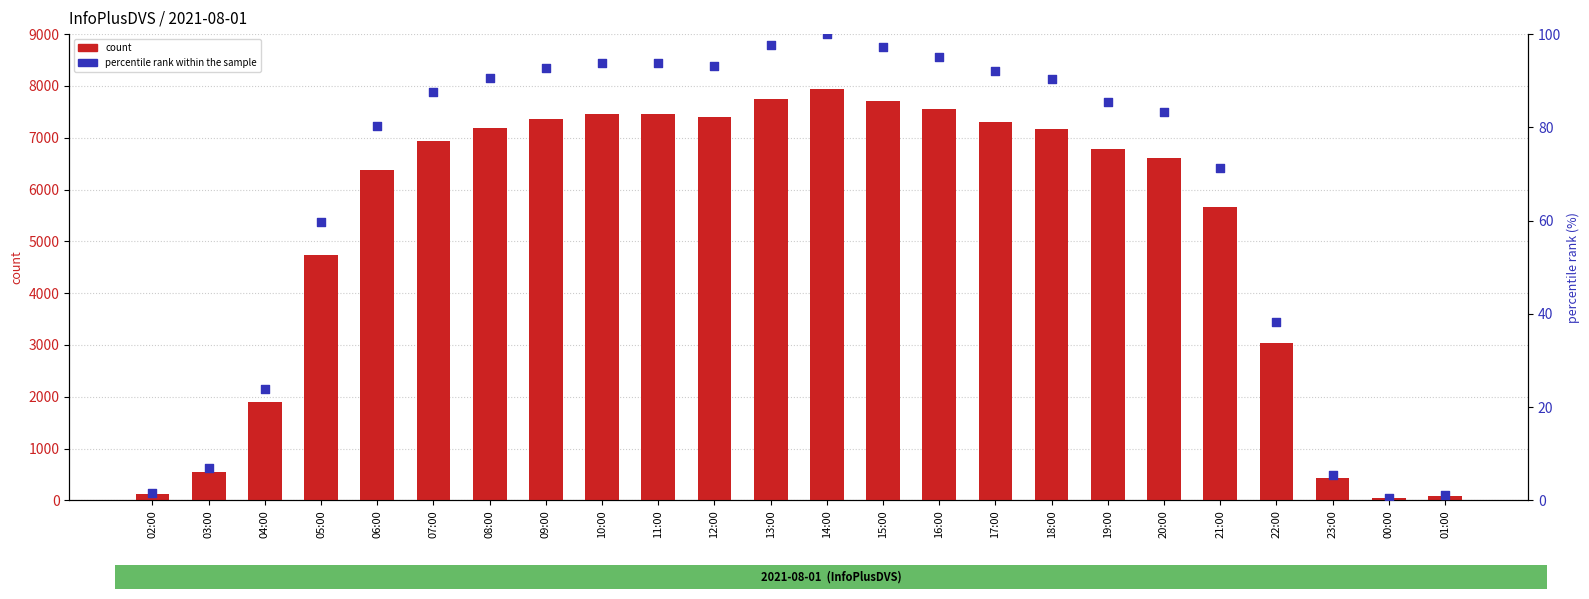

What is the total value across all series at 07:00?

7033.5